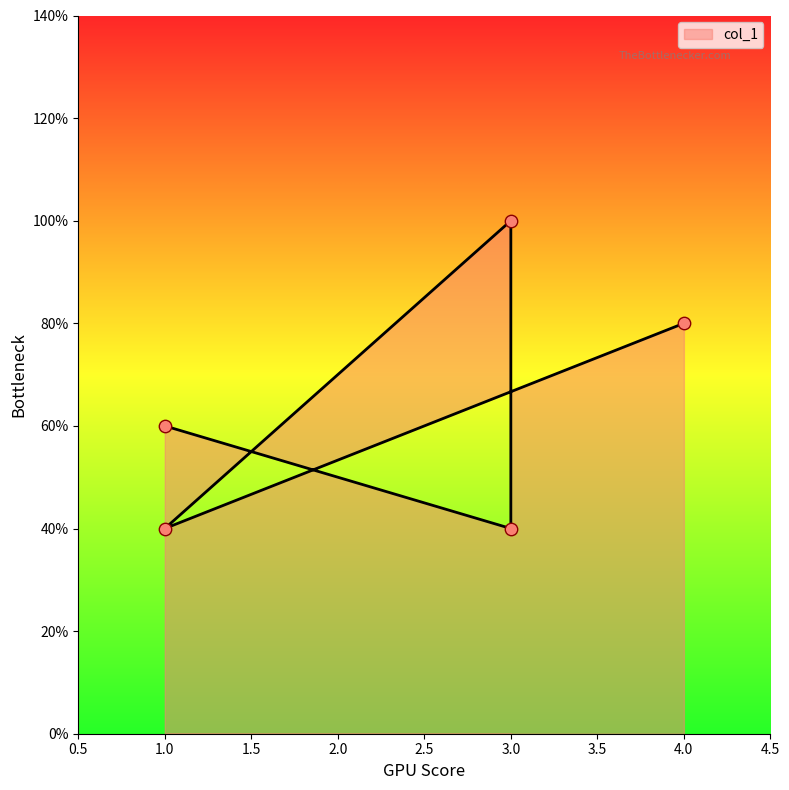

What is the ratio of the value at 4 to the value at 1?

1.3